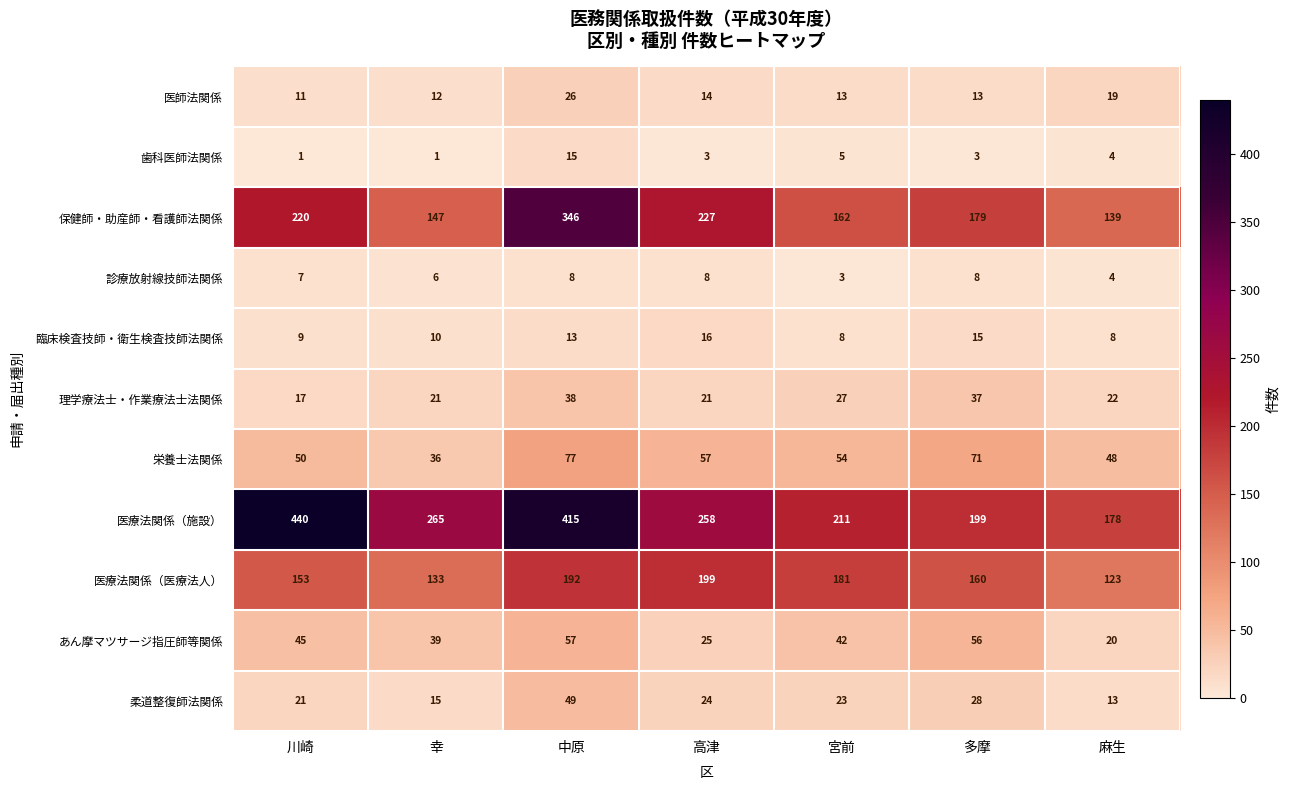

List the labels in order of 医療法関係（施設） value, smallest first.

麻生, 多摩, 宮前, 高津, 幸, 中原, 川崎